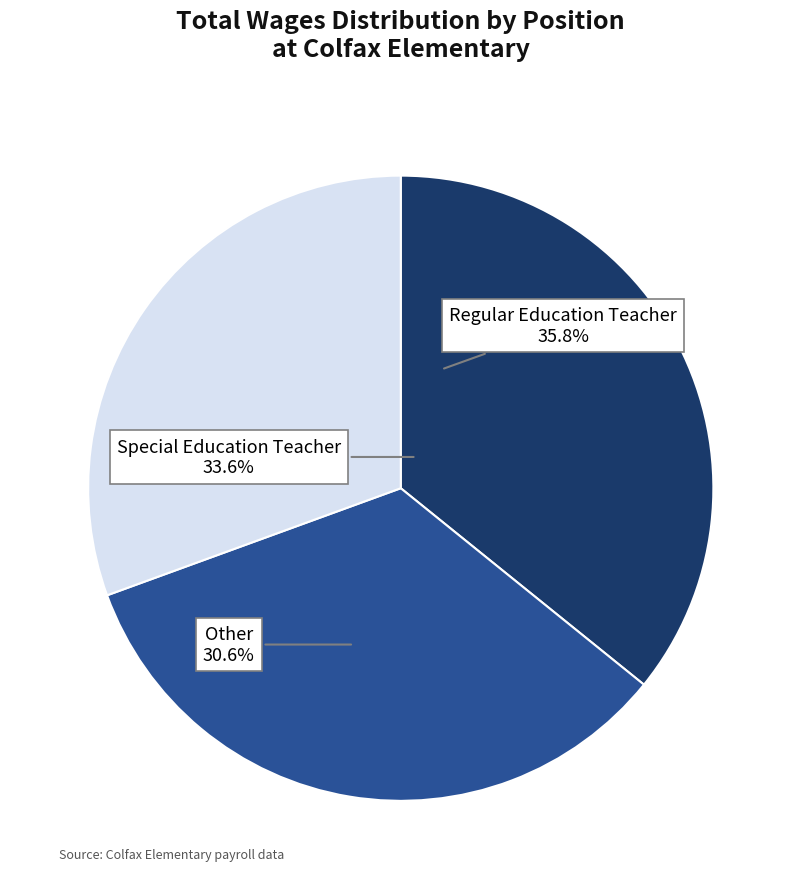

How many segments does this pie chart have?

3